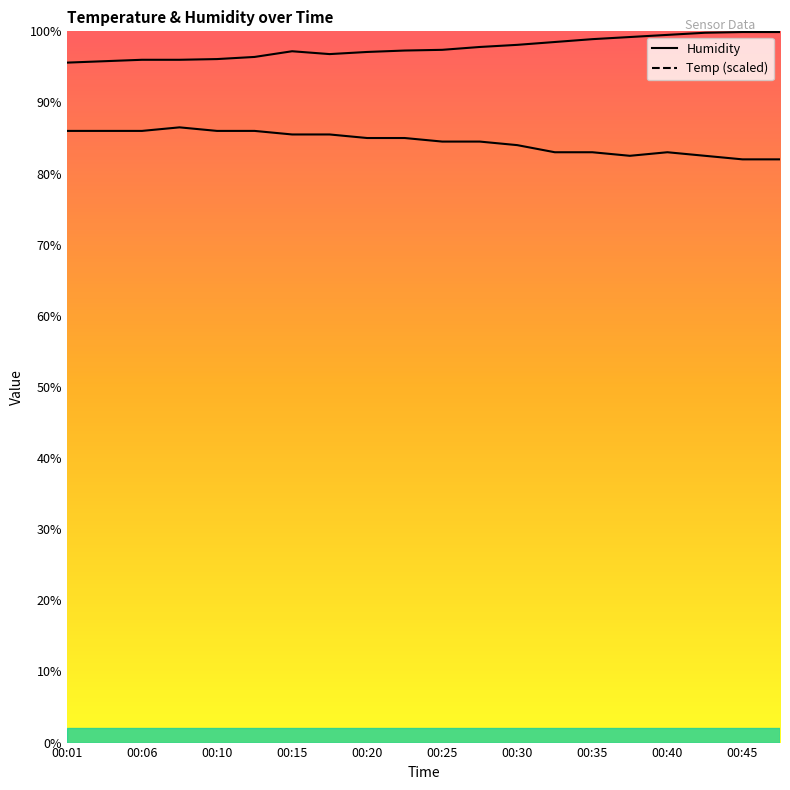

Where is the first local maximum for Temp?

00:08